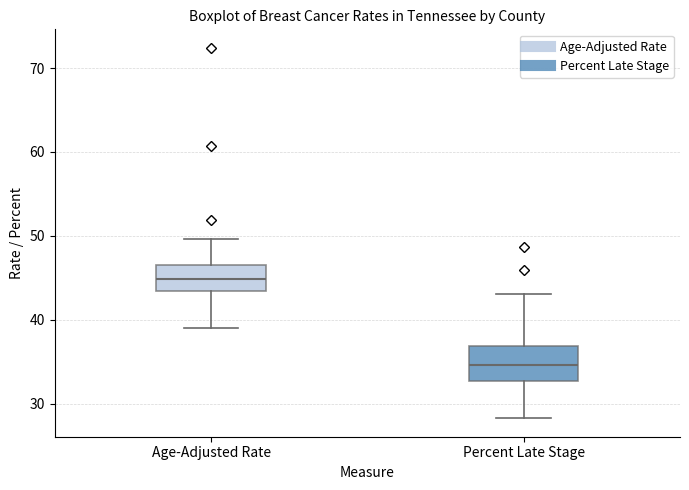

Where is the upper edge of the box for Percent Late Stage on the y-axis? The values are not printed on the chart, so give them approximately, as read against the axis.

37